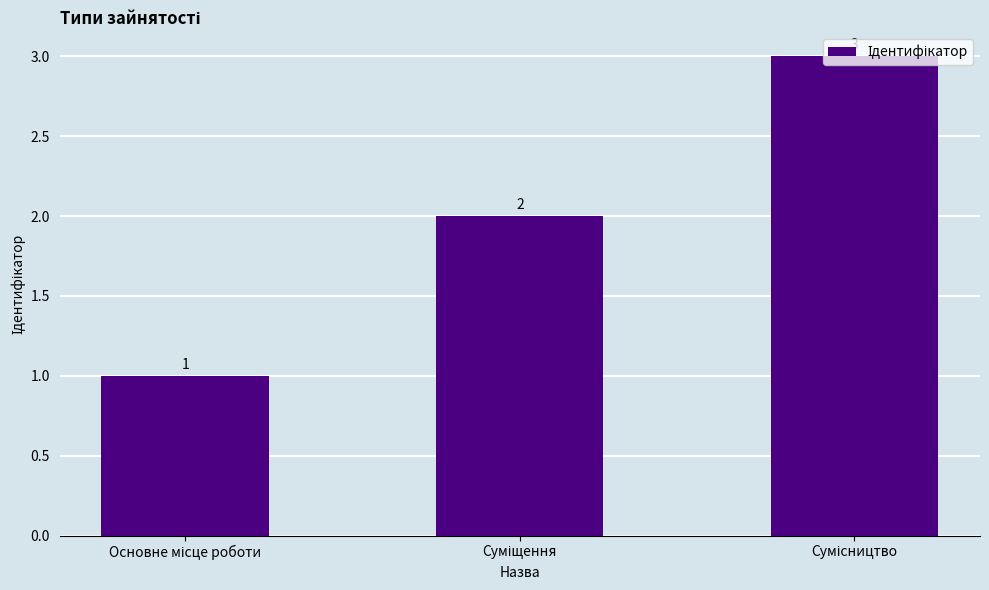

What is the value of the 3rd bar from the left?

3